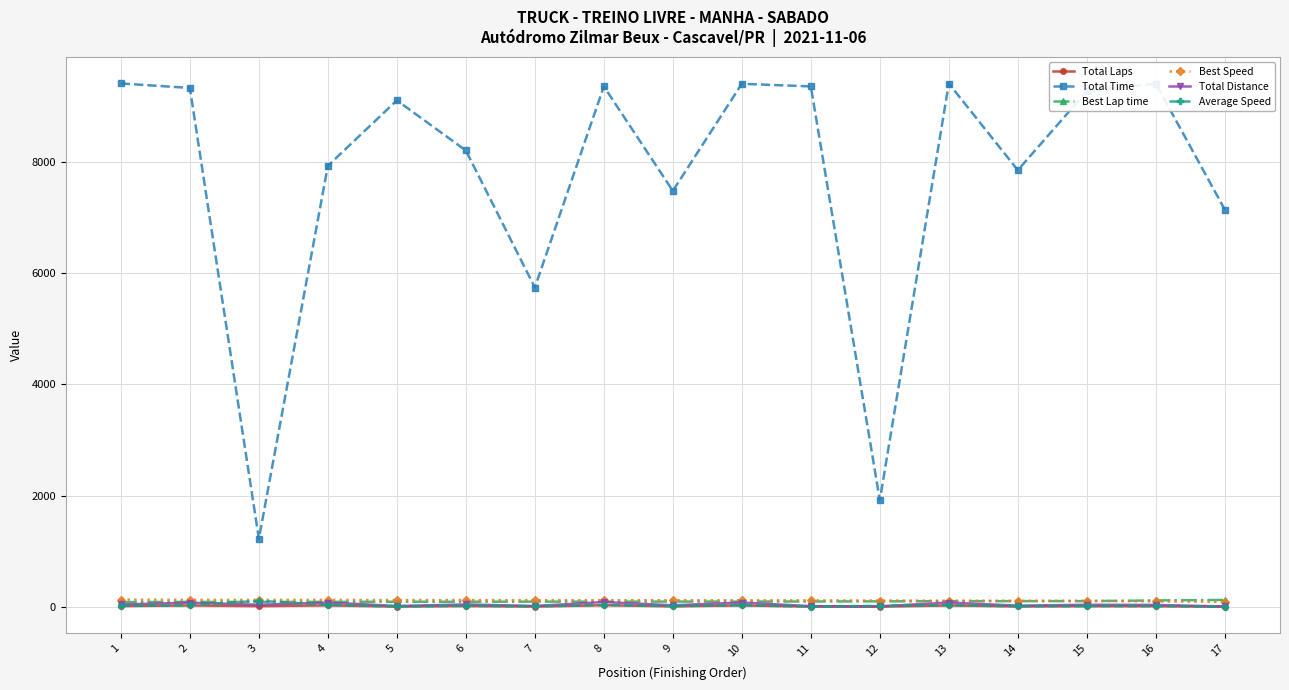

True or false: Total Laps and Total Distance intersect in this chart.

False